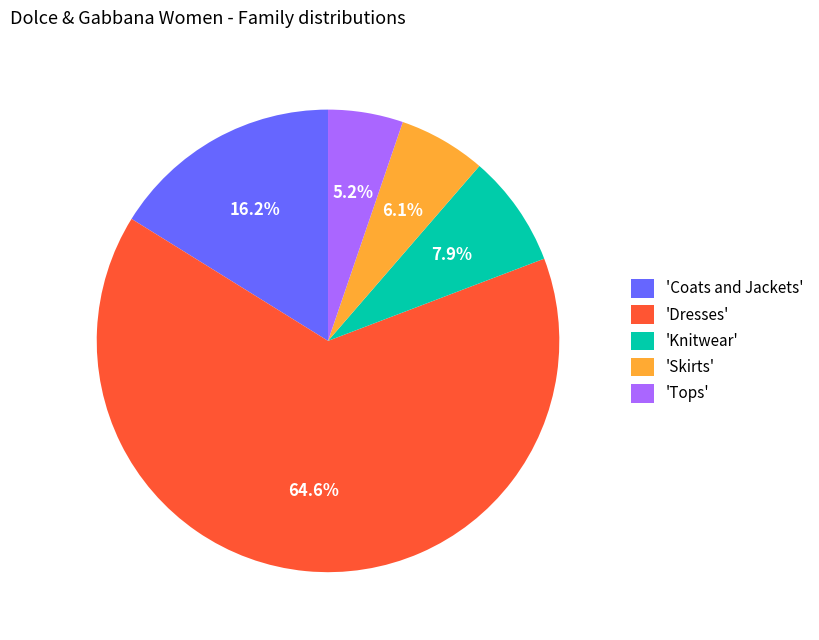

Rank the categories by value from lowest to highest.

'Tops', 'Skirts', 'Knitwear', 'Coats and Jackets', 'Dresses'